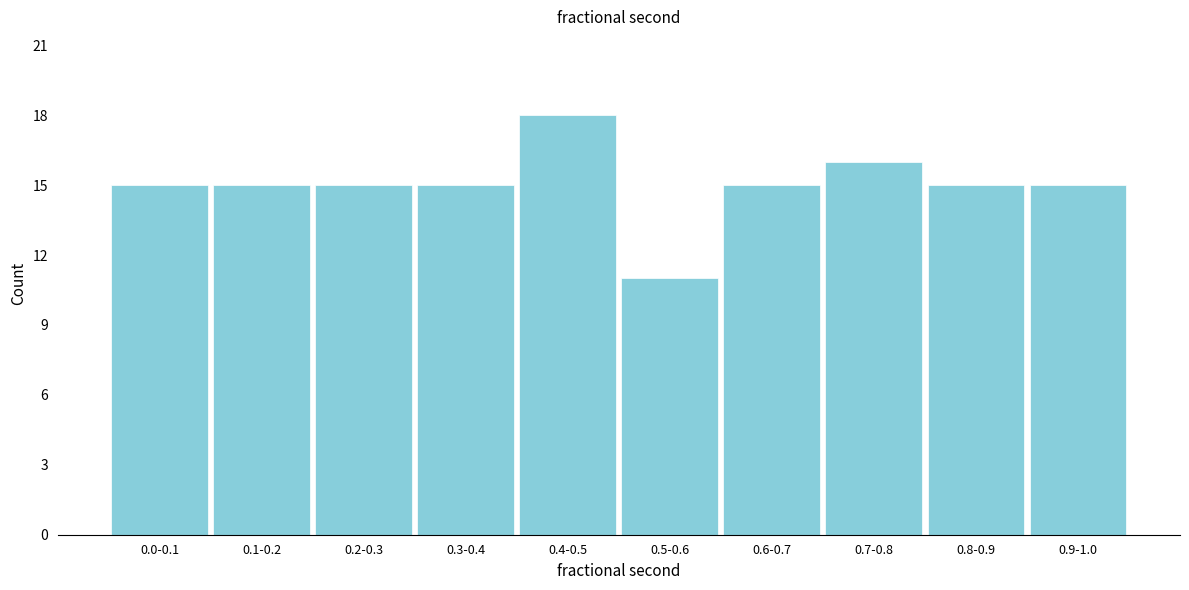

Reading right to left, transcribe all the data shown in this chart.

0.9-1.0=15	0.8-0.9=15	0.7-0.8=16	0.6-0.7=15	0.5-0.6=11	0.4-0.5=18	0.3-0.4=15	0.2-0.3=15	0.1-0.2=15	0.0-0.1=15